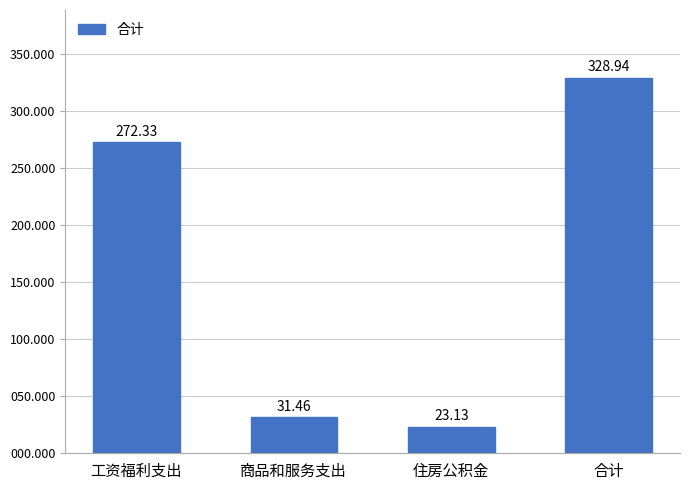

How many values are below 272?

2